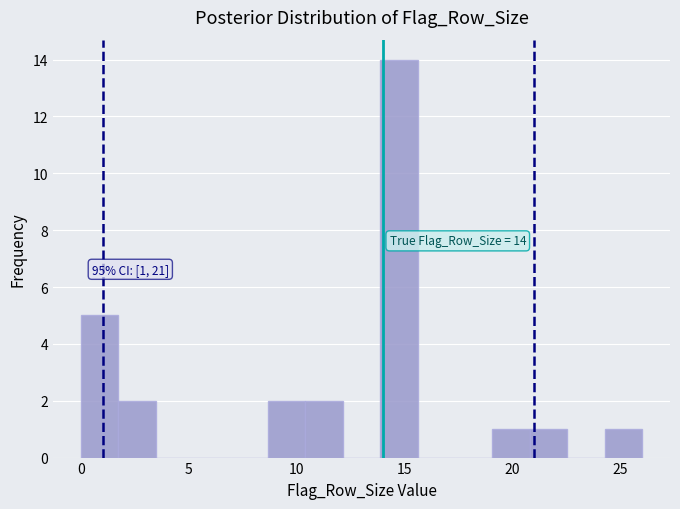

Around what value on the x-axis is the tallest bar? Give the approximate position of its centre, as read against the axis.

14.5